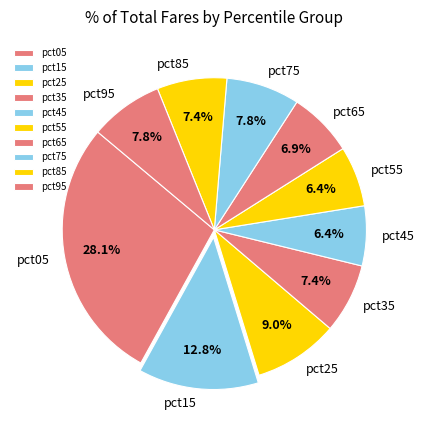

How many segments does this pie chart have?

10